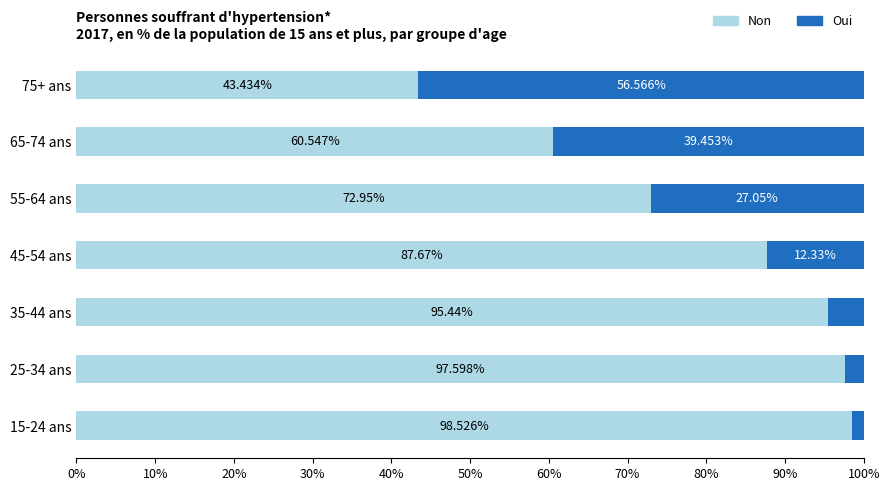

Rank the categories by Non value from highest to lowest.

15-24 ans, 25-34 ans, 35-44 ans, 45-54 ans, 55-64 ans, 65-74 ans, 75+ ans